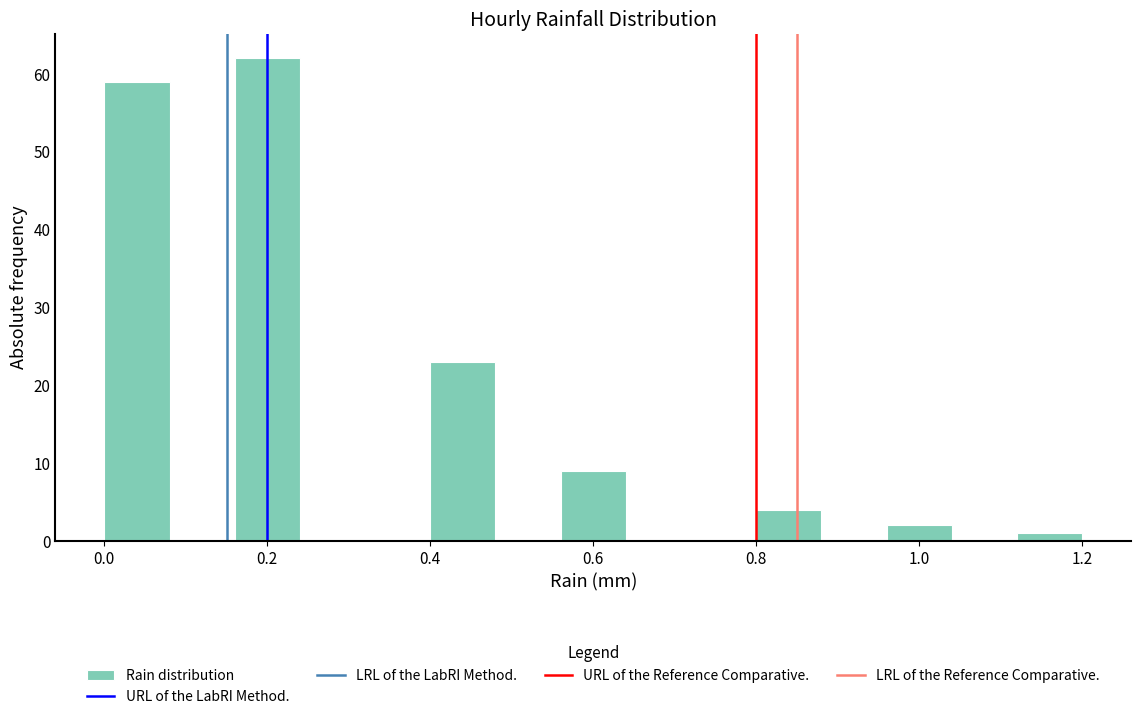

Over which range of the x-axis is the bar tallest?

0.16 to 0.24